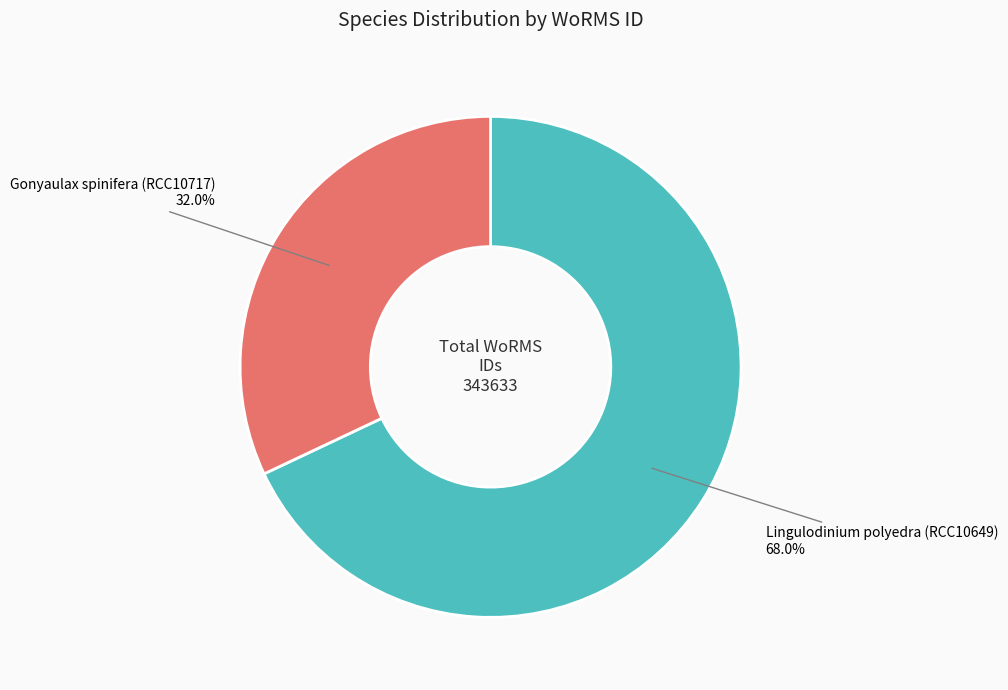

The Lingulodinium polyedra (RCC10649) slice represents 68% of the pie. True or false?

True